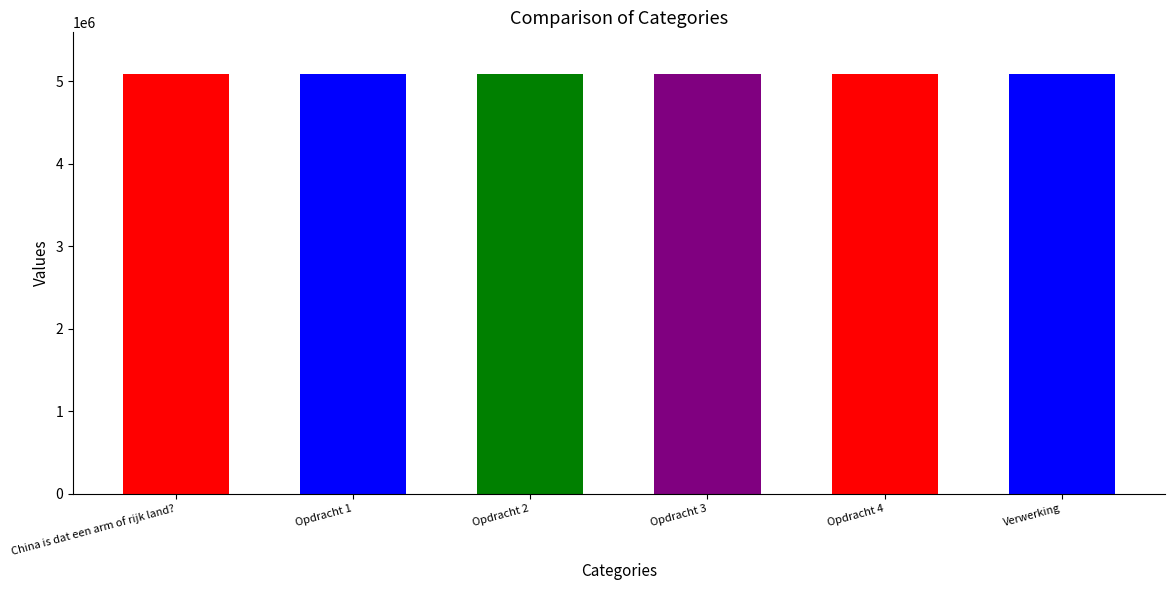

Approximately how many times larger is the value at Opdracht 1 compared to Opdracht 4?

1.0